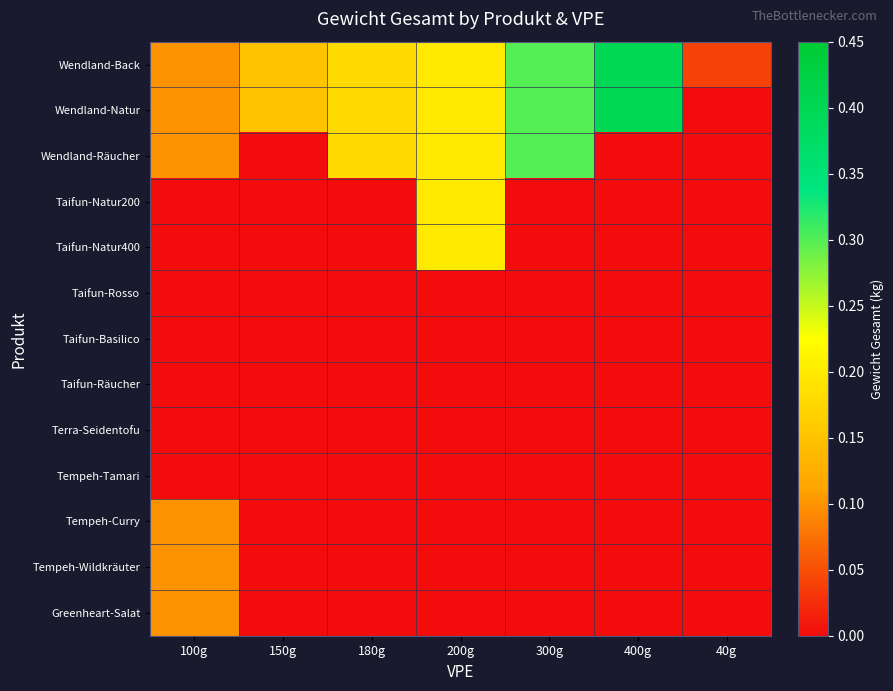

Reading left to right, transcribe all the data shown in this chart.

Wendland-Back: 100g=0.1	150g=0.1	180g=0.2	200g=0.2	300g=0.3	400g=0.4	40g=0.0
Wendland-Natur: 100g=0.1	150g=0.1	180g=0.2	200g=0.2	300g=0.3	400g=0.4	40g=0.0
Wendland-Räucher: 100g=0.1	150g=0.0	180g=0.2	200g=0.2	300g=0.3	400g=0.0	40g=0.0
Taifun-Natur200: 100g=0.0	150g=0.0	180g=0.0	200g=0.2	300g=0.0	400g=0.0	40g=0.0
Taifun-Natur400: 100g=0.0	150g=0.0	180g=0.0	200g=0.2	300g=0.0	400g=0.0	40g=0.0
Taifun-Rosso: 100g=0.0	150g=0.0	180g=0.0	200g=0.0	300g=0.0	400g=0.0	40g=0.0
Taifun-Basilico: 100g=0.0	150g=0.0	180g=0.0	200g=0.0	300g=0.0	400g=0.0	40g=0.0
Taifun-Räucher: 100g=0.0	150g=0.0	180g=0.0	200g=0.0	300g=0.0	400g=0.0	40g=0.0
Terra-Seidentofu: 100g=0.0	150g=0.0	180g=0.0	200g=0.0	300g=0.0	400g=0.0	40g=0.0
Tempeh-Tamari: 100g=0.0	150g=0.0	180g=0.0	200g=0.0	300g=0.0	400g=0.0	40g=0.0
Tempeh-Curry: 100g=0.1	150g=0.0	180g=0.0	200g=0.0	300g=0.0	400g=0.0	40g=0.0
Tempeh-Wildkräuter: 100g=0.1	150g=0.0	180g=0.0	200g=0.0	300g=0.0	400g=0.0	40g=0.0
Greenheart-Salat: 100g=0.1	150g=0.0	180g=0.0	200g=0.0	300g=0.0	400g=0.0	40g=0.0